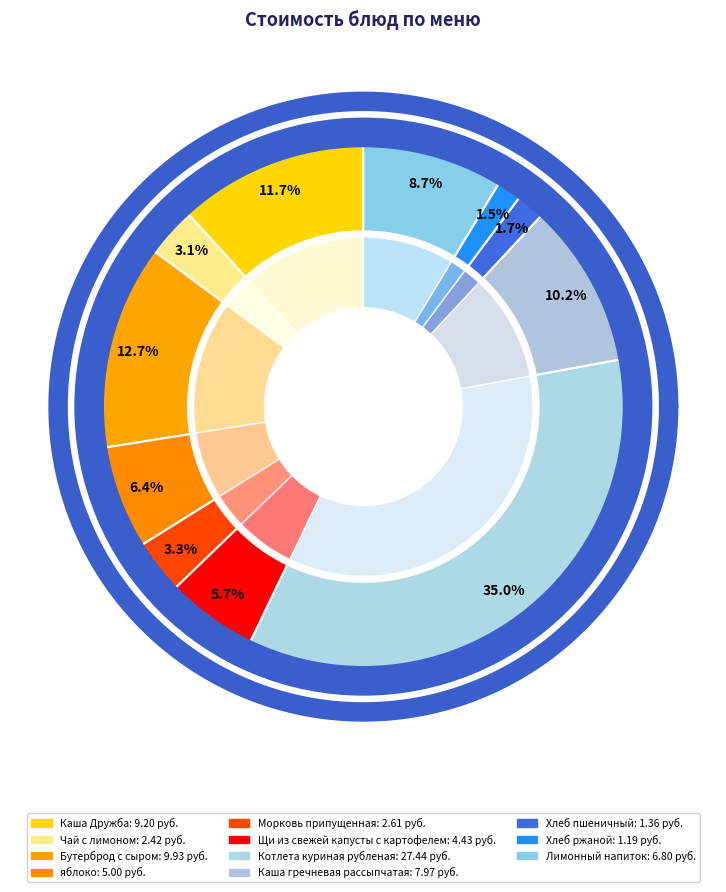

To the nearest percent, what is the difference between the Щи из свежей капусты с картофелем and Хлеб ржаной slice percentages?

4%